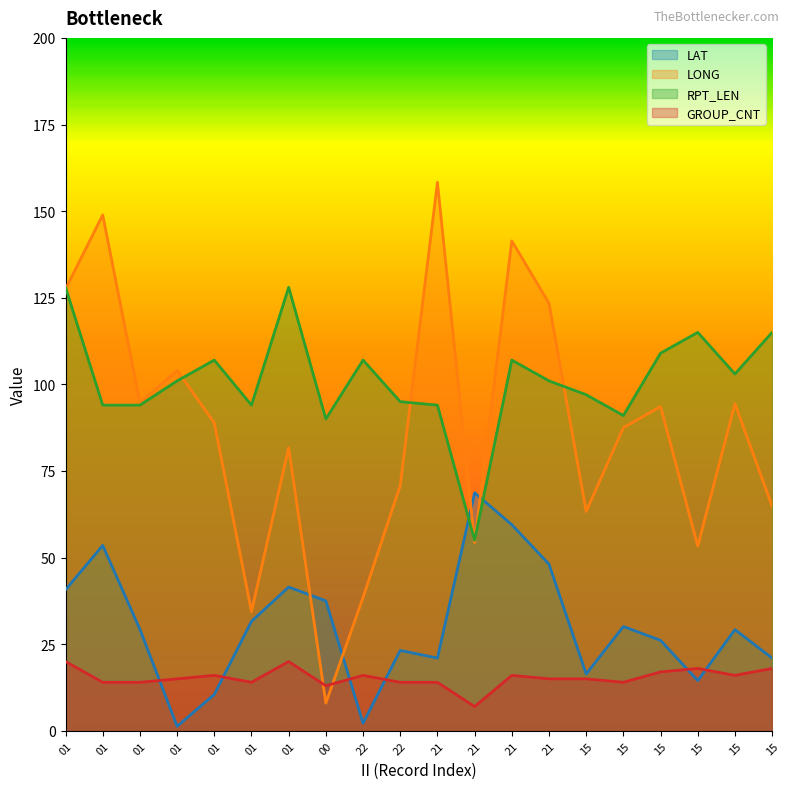

True or false: LONG has a value of 64.5 at 01.

False